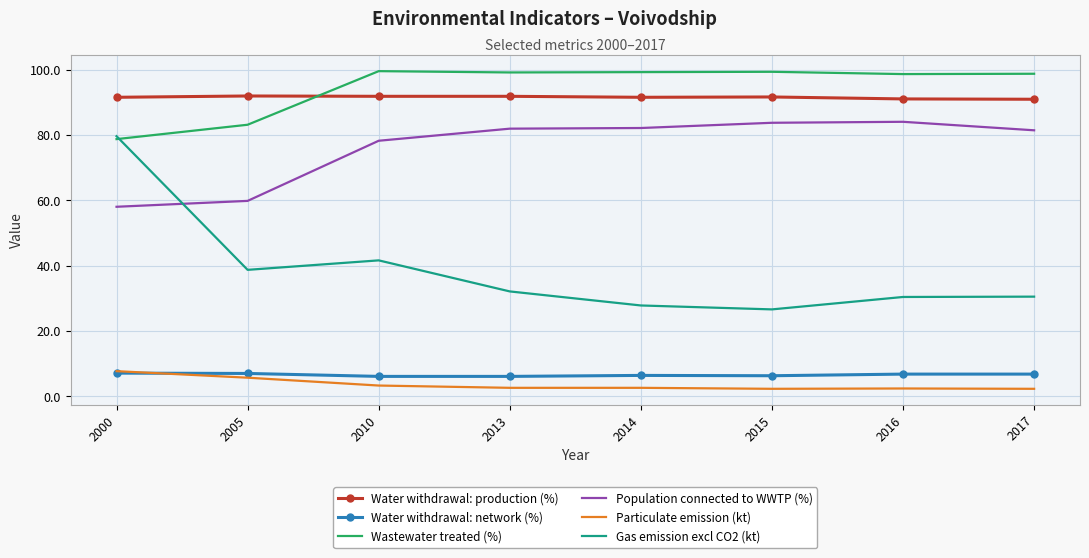

Is the value of Wastewater treated (%) at 2005 greater than the value of Particulate emission (kt) at 2005?

Yes